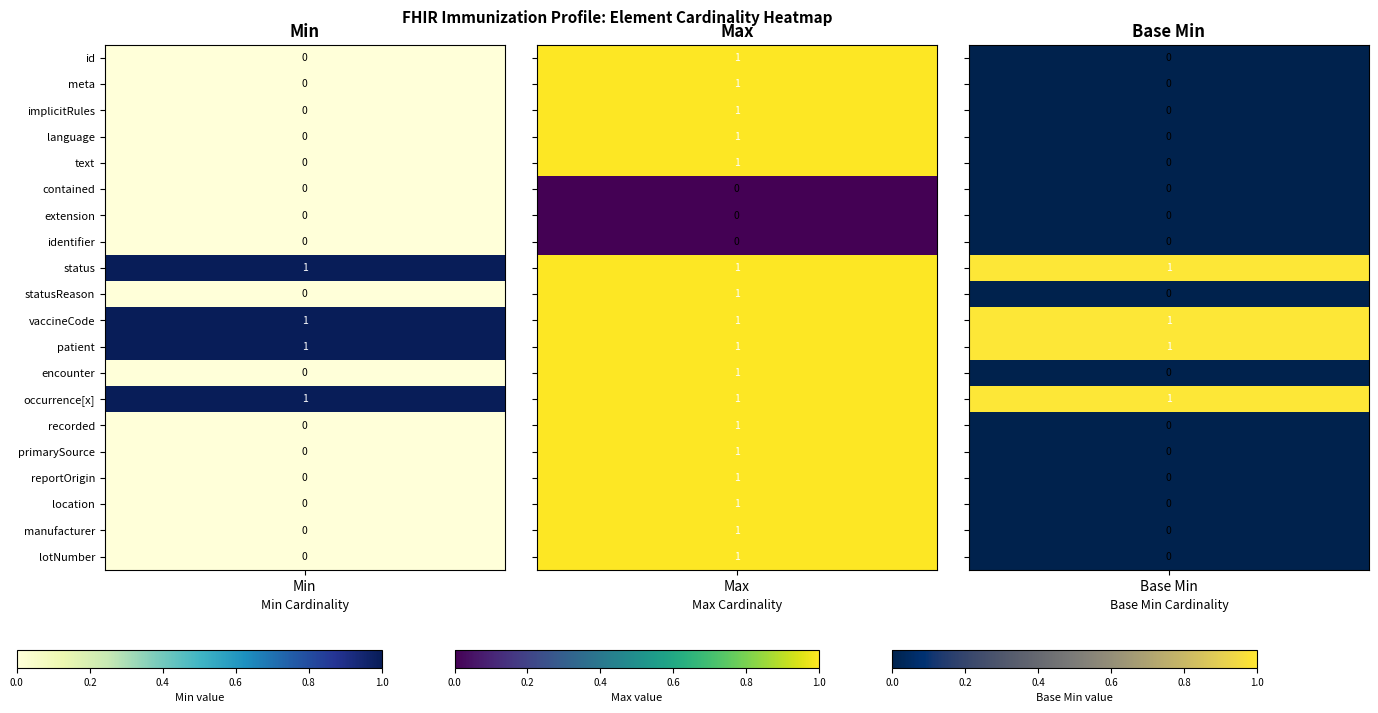

Reading left to right, transcribe all the data shown in this chart.

Immunization.id: min=0	max=1	base_min=0
Immunization.meta: min=0	max=1	base_min=0
Immunization.implicitRules: min=0	max=1	base_min=0
Immunization.language: min=0	max=1	base_min=0
Immunization.text: min=0	max=1	base_min=0
Immunization.contained: min=0	max=0	base_min=0
Immunization.extension: min=0	max=0	base_min=0
Immunization.identifier: min=0	max=0	base_min=0
Immunization.status: min=1	max=1	base_min=1
Immunization.statusReason: min=0	max=1	base_min=0
Immunization.vaccineCode: min=1	max=1	base_min=1
Immunization.patient: min=1	max=1	base_min=1
Immunization.encounter: min=0	max=1	base_min=0
Immunization.occurrence[x]: min=1	max=1	base_min=1
Immunization.recorded: min=0	max=1	base_min=0
Immunization.primarySource: min=0	max=1	base_min=0
Immunization.reportOrigin: min=0	max=1	base_min=0
Immunization.location: min=0	max=1	base_min=0
Immunization.manufacturer: min=0	max=1	base_min=0
Immunization.lotNumber: min=0	max=1	base_min=0